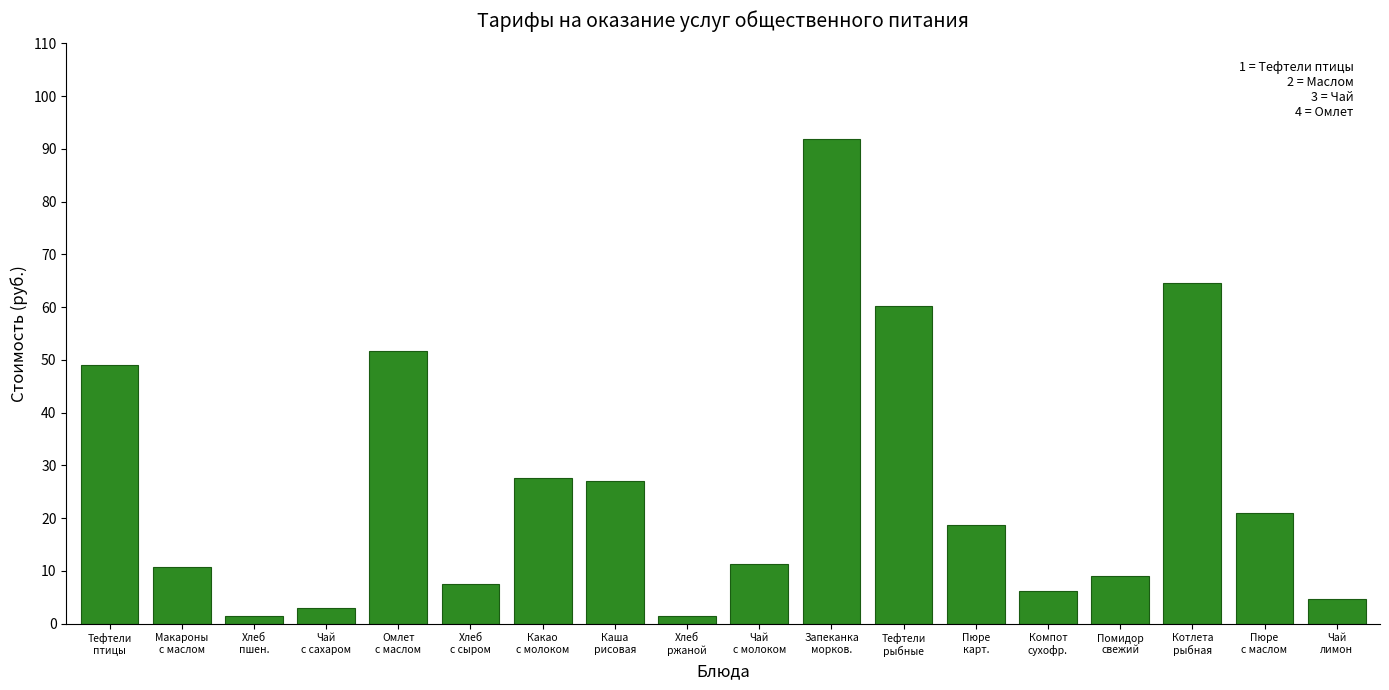

At which label is the value closest to 46?

Тефтели
птицы